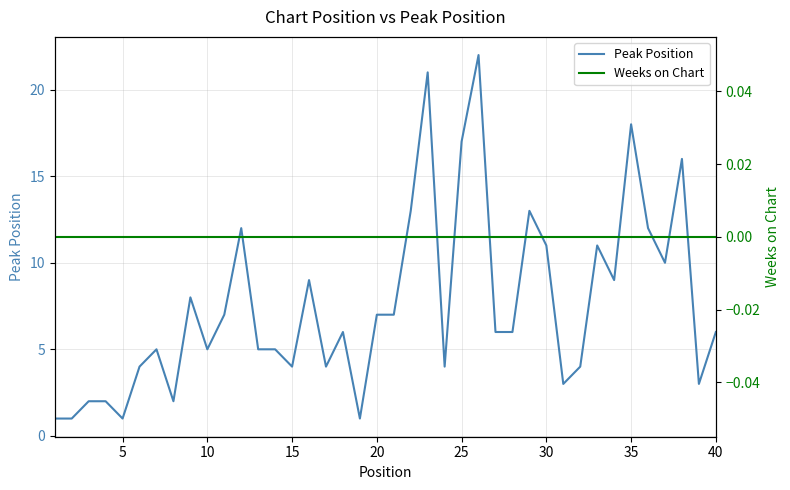

Which series has the largest range (max minus min)?

Peak Position